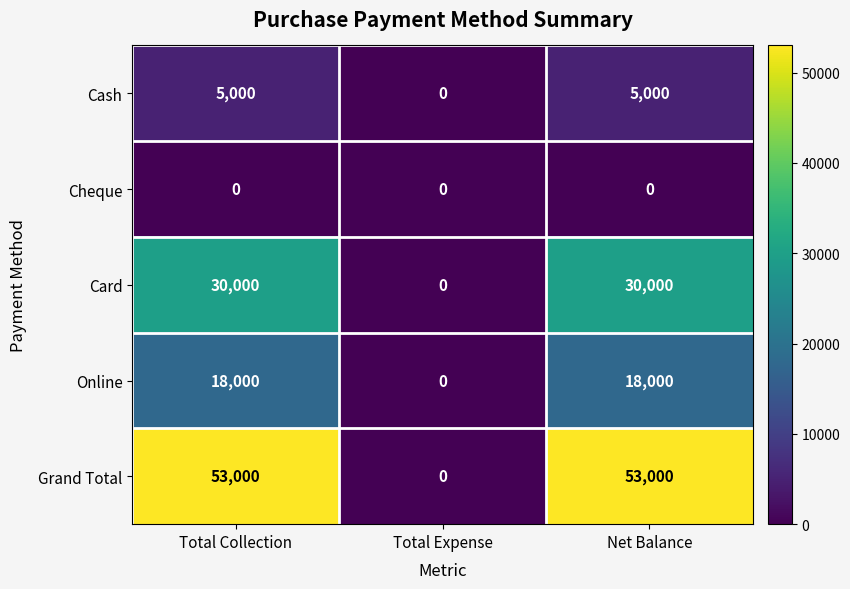

What is the difference between the highest and lowest values at Total Collection?

53000